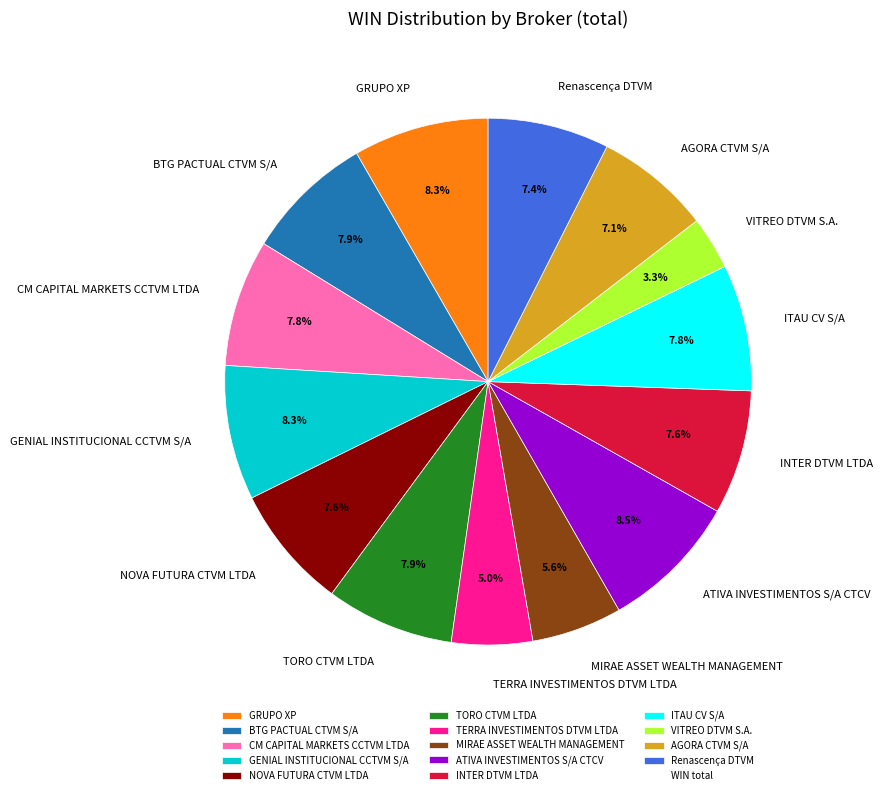

To the nearest percent, what percentage of the pie is GENIAL INSTITUCIONAL CCTVM S/A?

8%